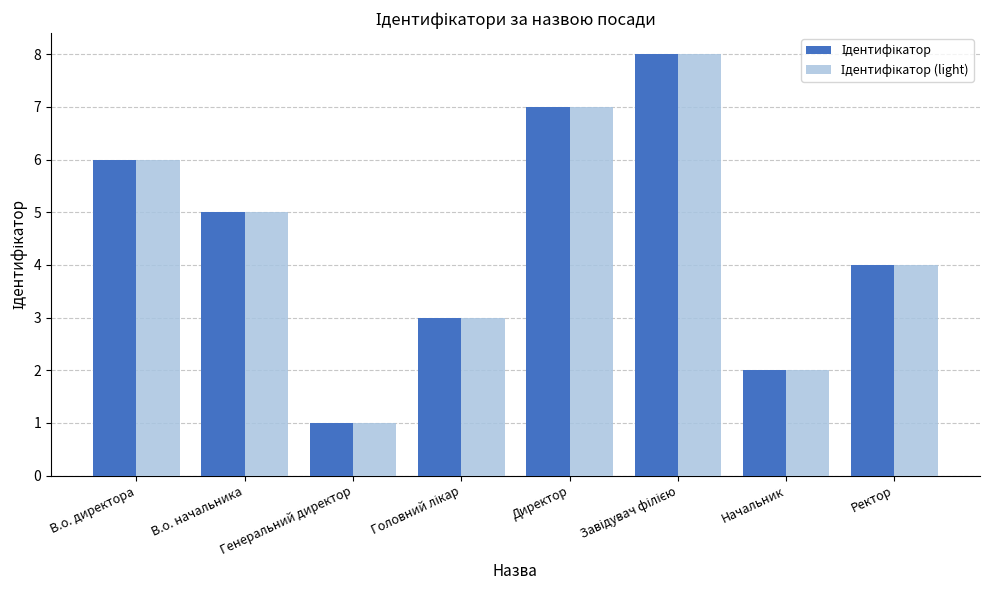

What is the maximum value shown in the chart?

8